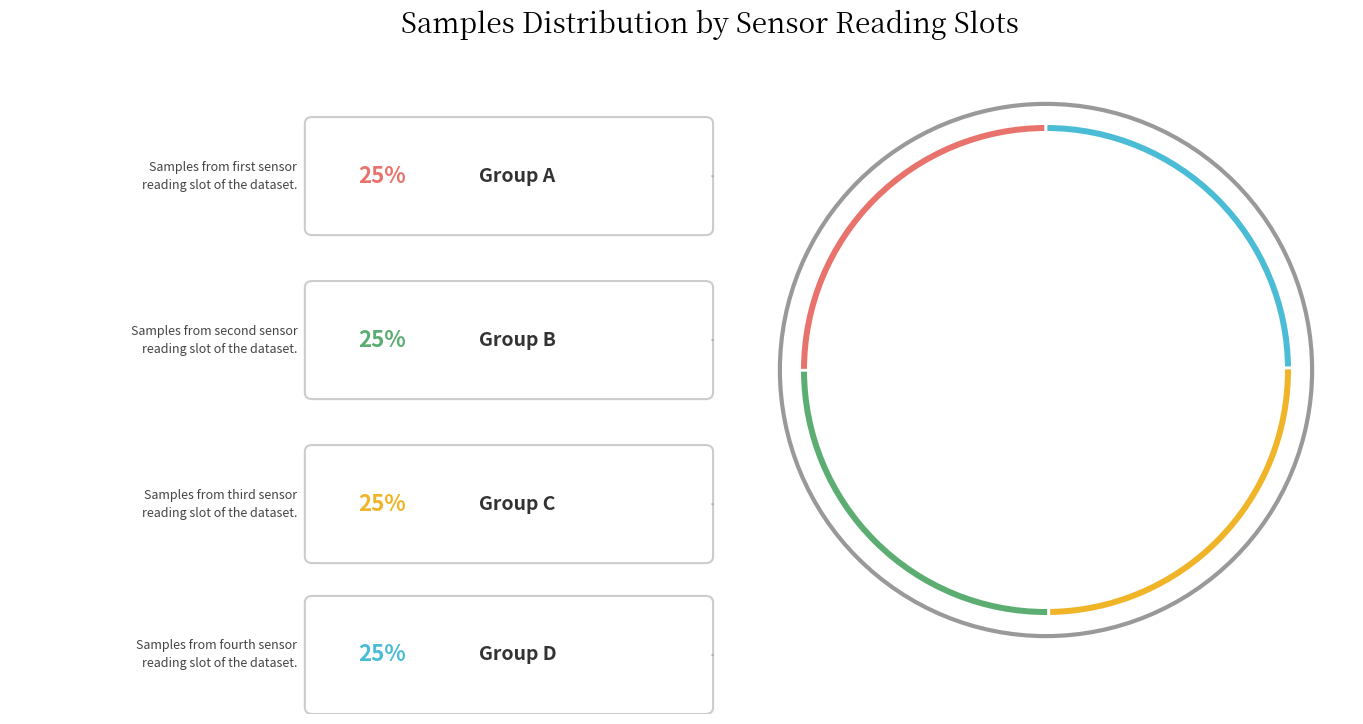

Is there any slice that represents more than half of the pie?

No